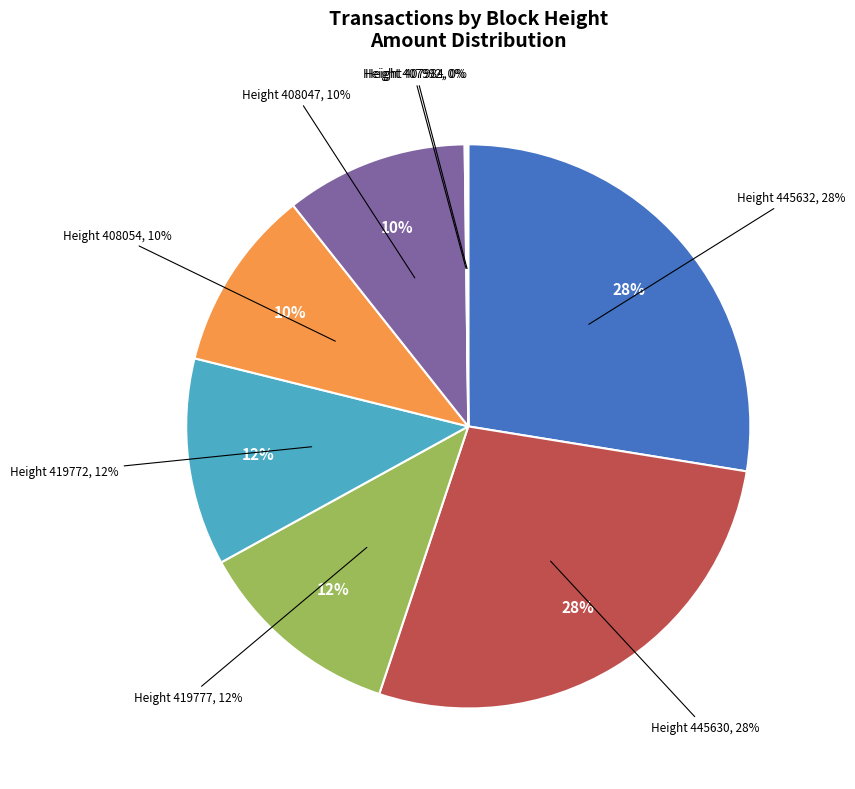

True or false: 445632 accounts for 38% of the total.

False